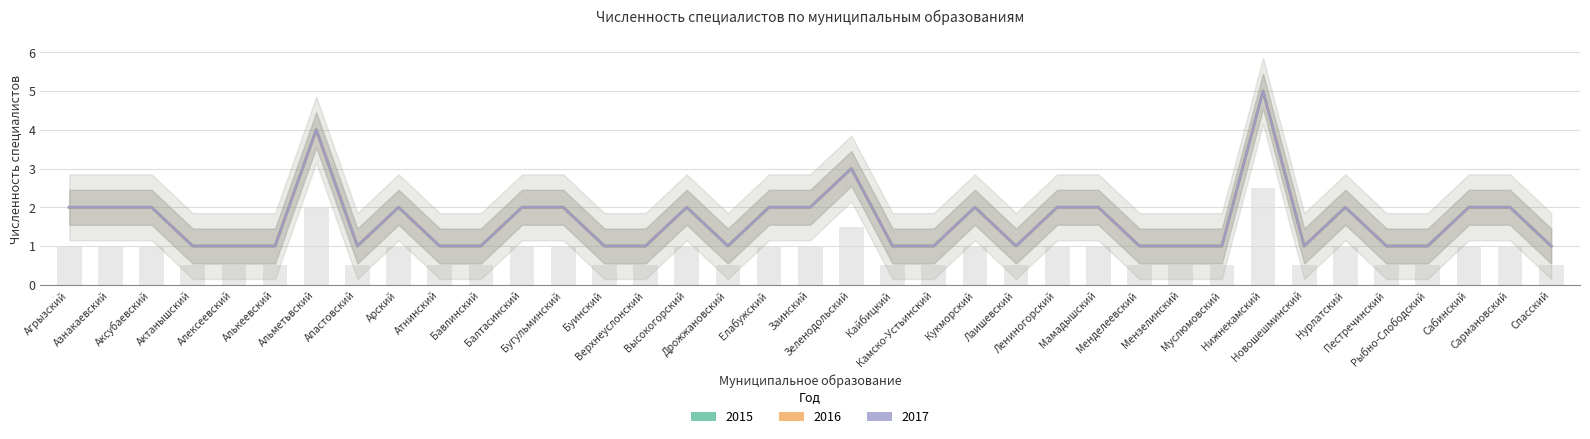

At which category is the sum across all series the highest?

Нижнекамский